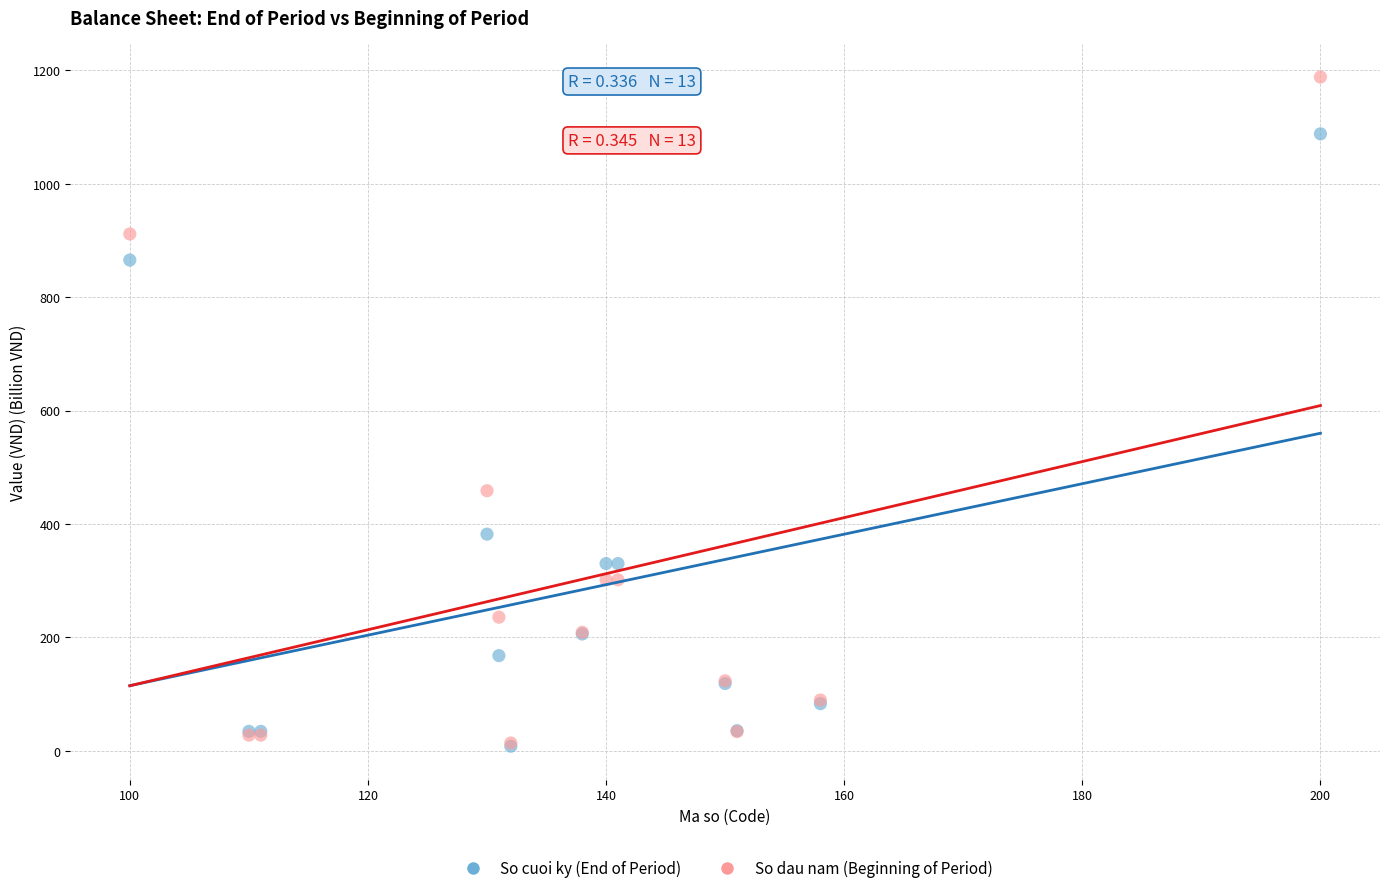

Across all series, what Y value is closest to 598?

458.7